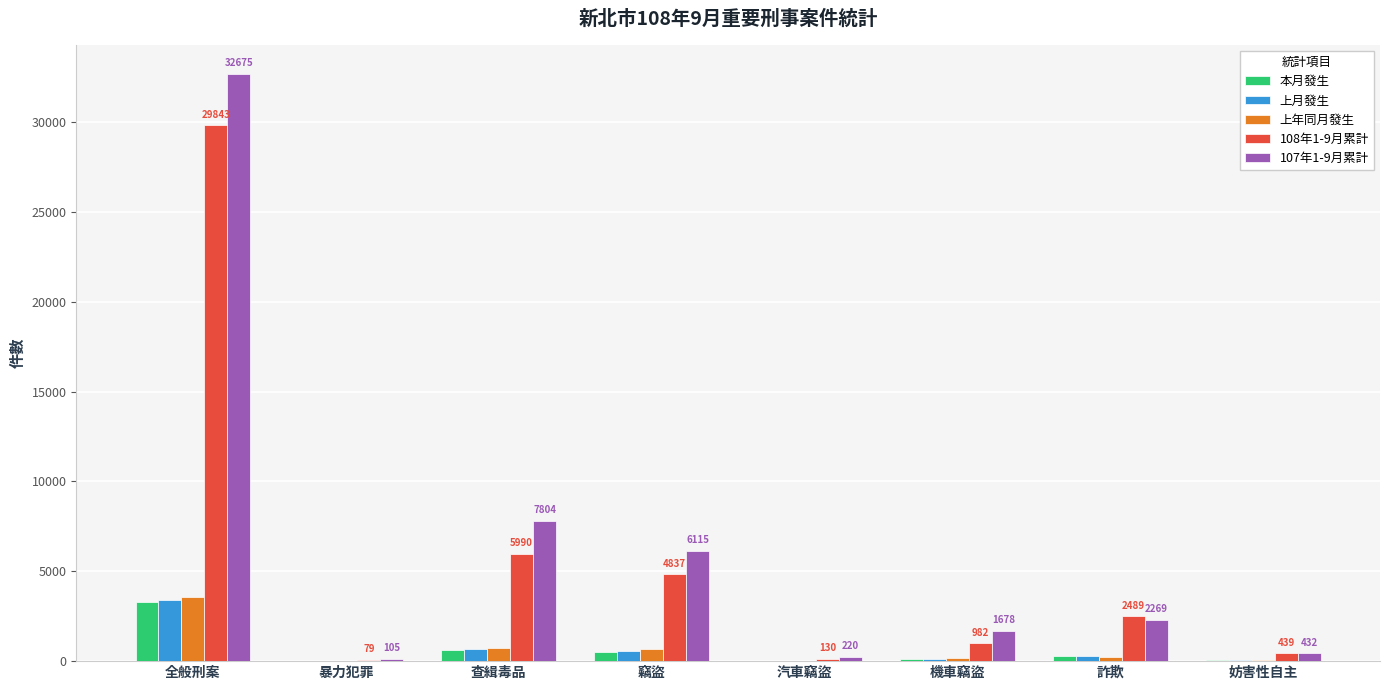

The 上年同月發生 series shows 3567 at 全般刑案. True or false?

True